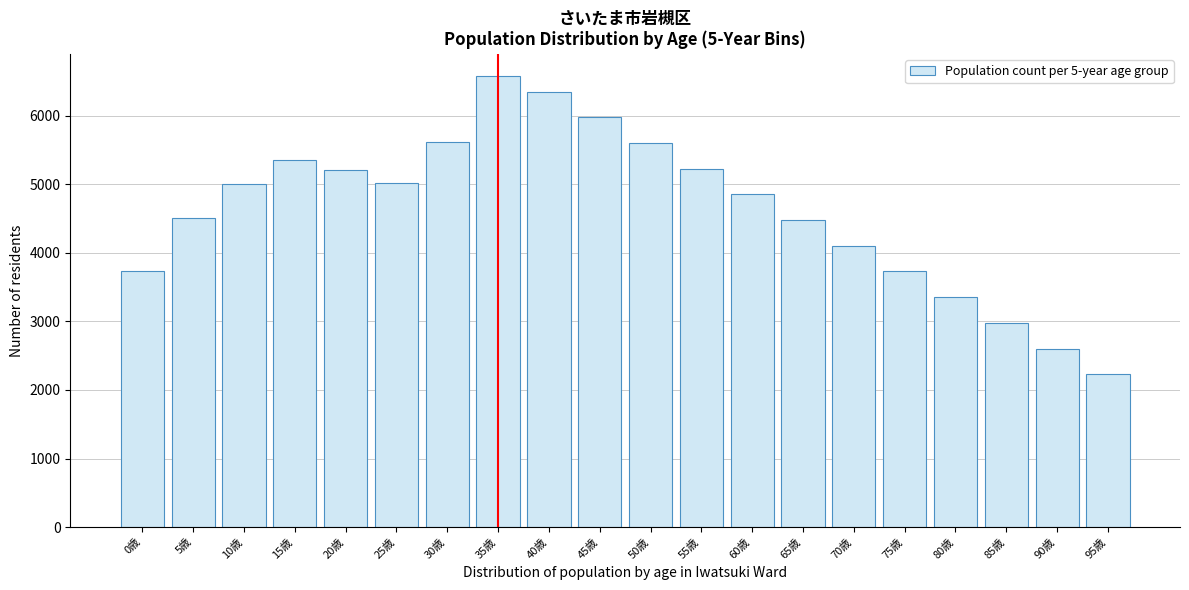

What is the value of the 3rd bar from the left?

5008